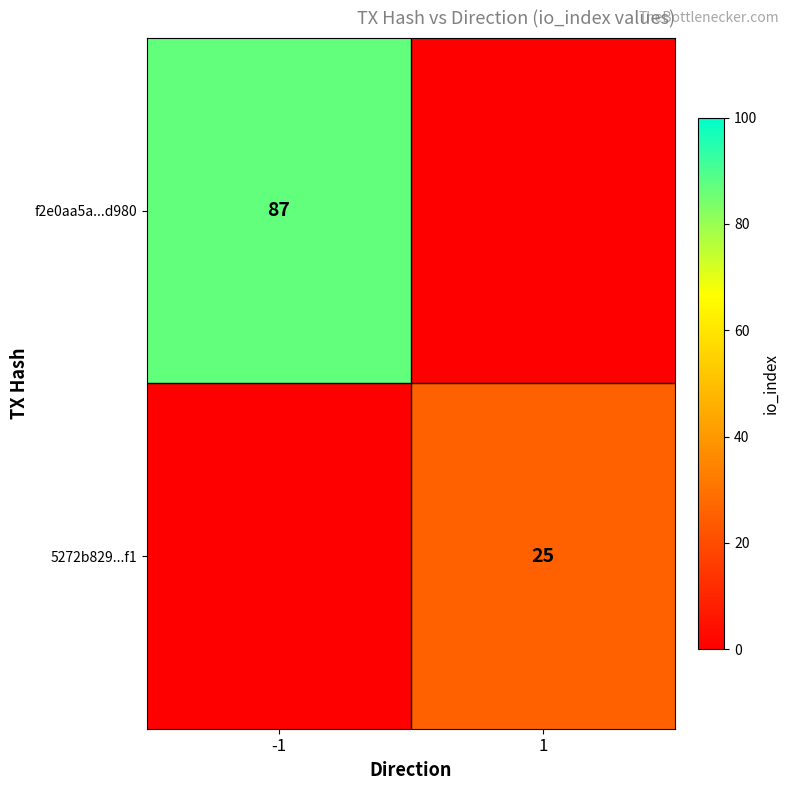

Is it true that 5272b829...f1 equals 25 at 1?

True